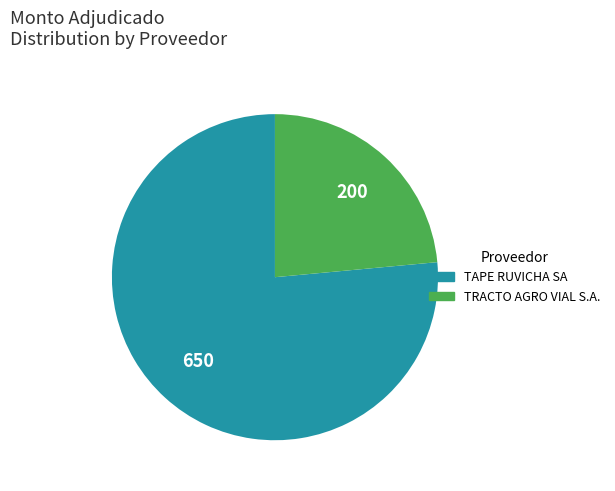

Which has a higher value, TAPE RUVICHA SA or TRACTO AGRO VIAL S.A.?

TAPE RUVICHA SA